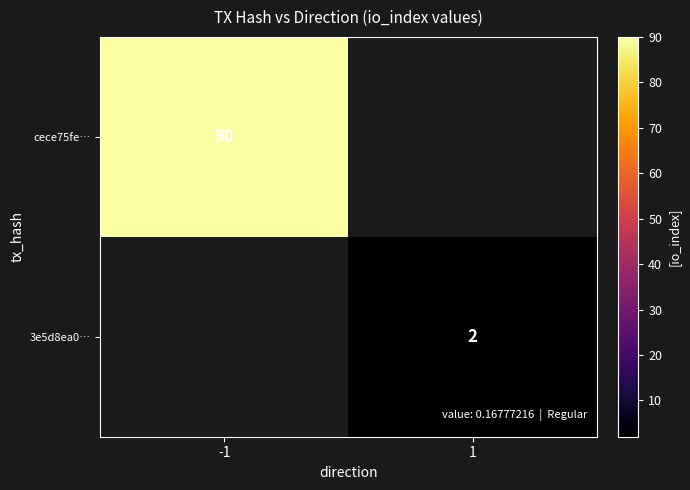

True or false: 3e5d8ea0… has a value of 1 at 1.

False